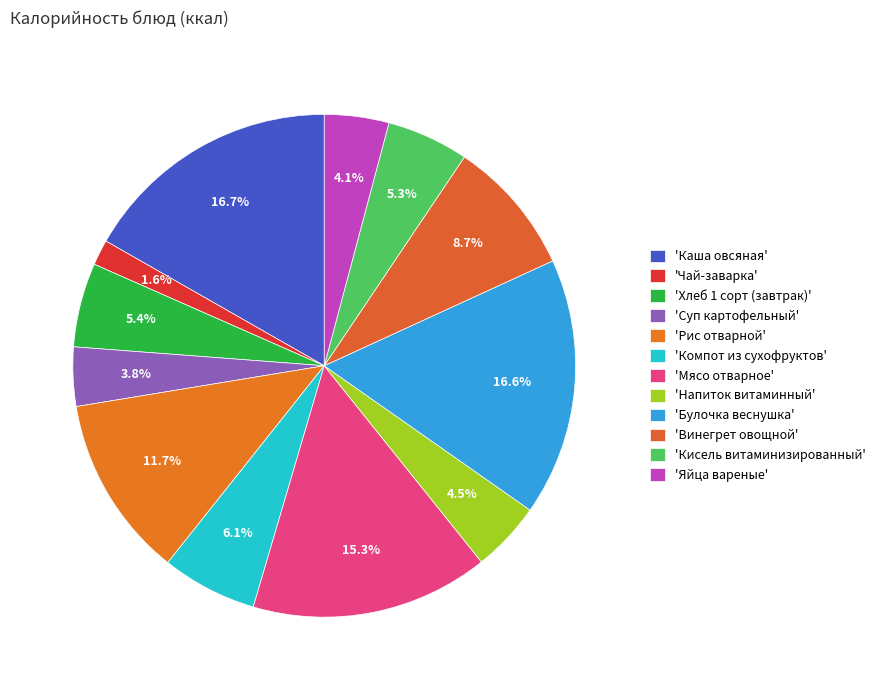

Count the number of slices in the pie.

12